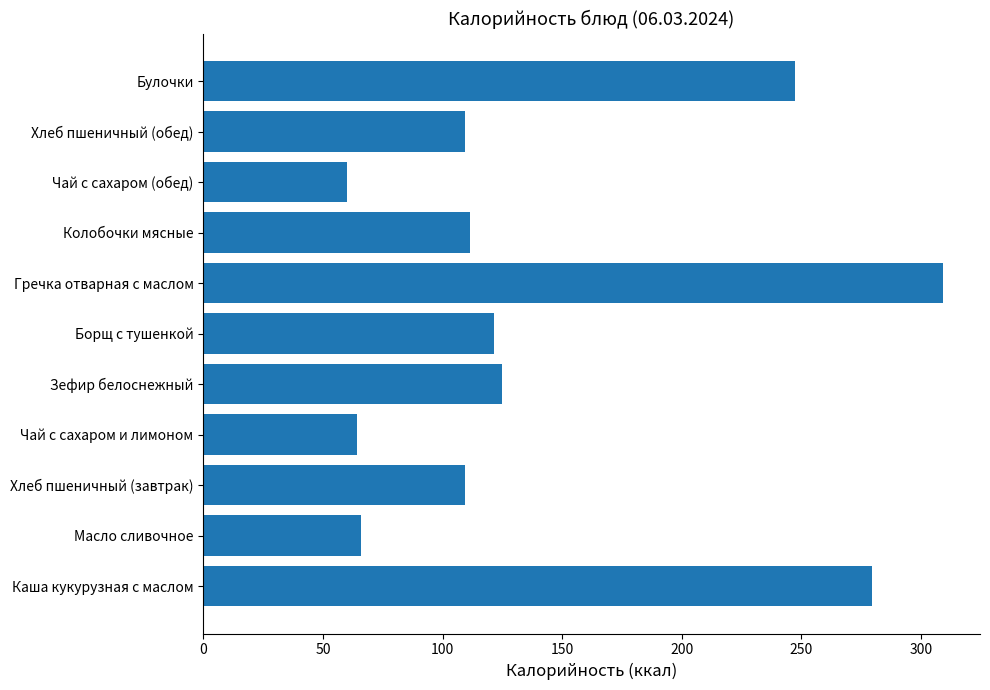

Approximately how many times larger is the value at Хлеб пшеничный (обед) compared to Хлеб пшеничный (завтрак)?

1.0